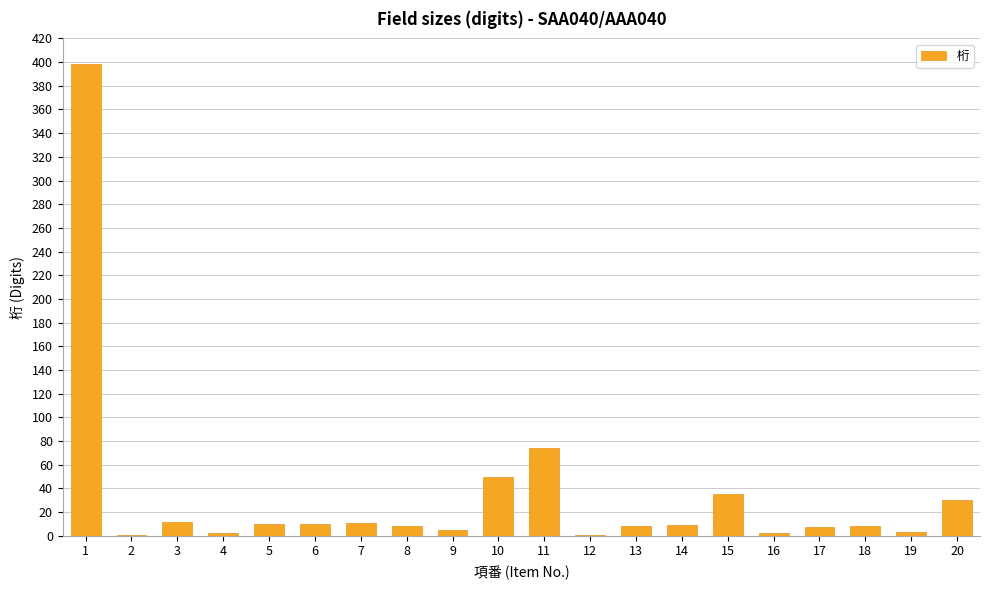

Count the number of data series in this chart.

1